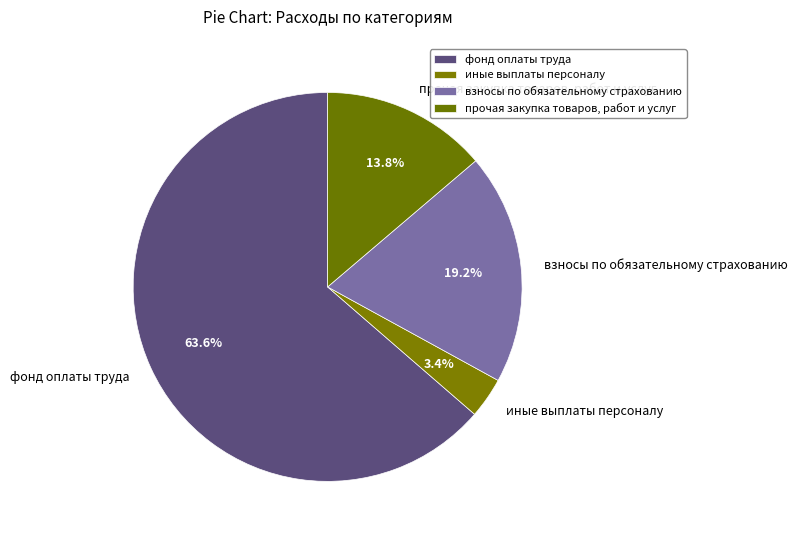

Which slice represents more than half of the pie?

фонд оплаты труда